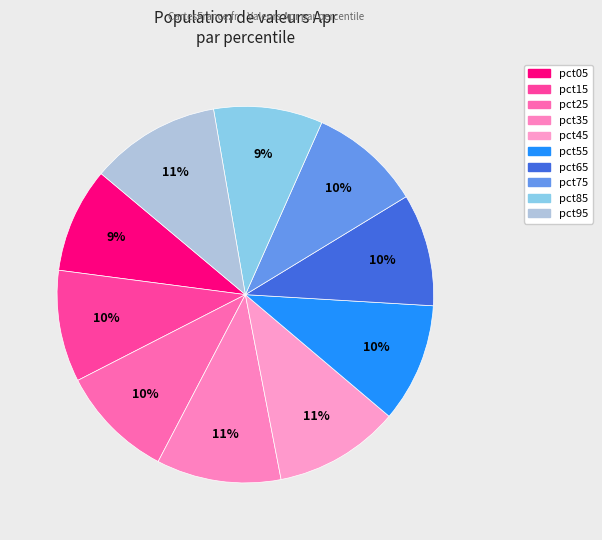

What is the change in value from pct35 to pct65?

-0.1